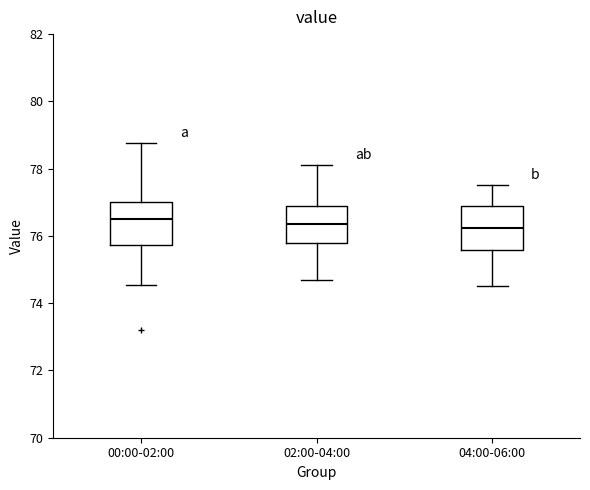

Where does the median line of the box for 02:00-04:00 sit on the y-axis? The values are not printed on the chart, so give them approximately, as read against the axis.

76.4